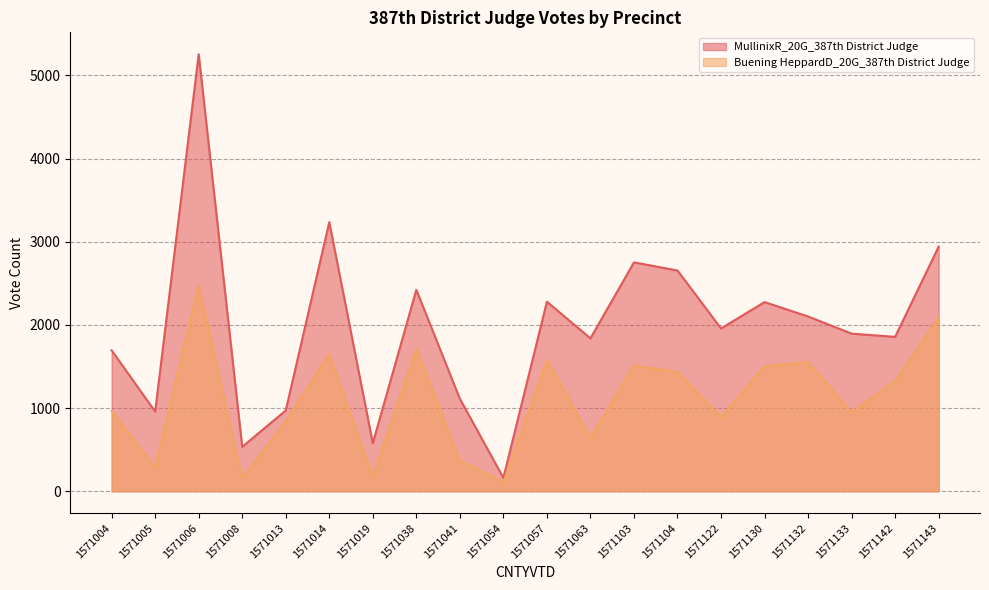

What is the approximate value of Buening HeppardD_20G_387th District Judge at 1571063, to the nearest 10?

640